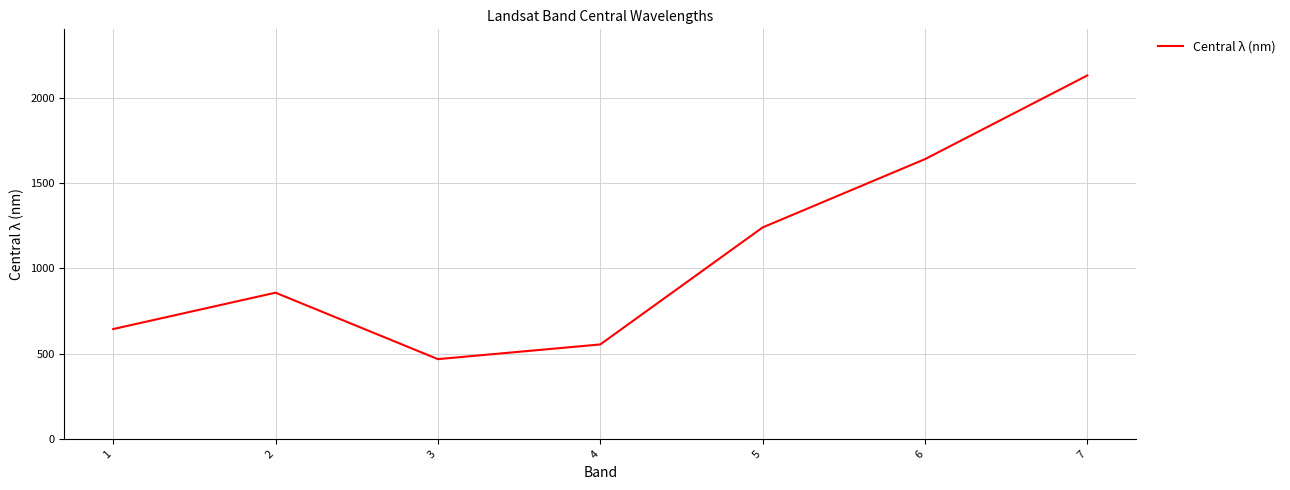

How many categories are shown in the chart?

7